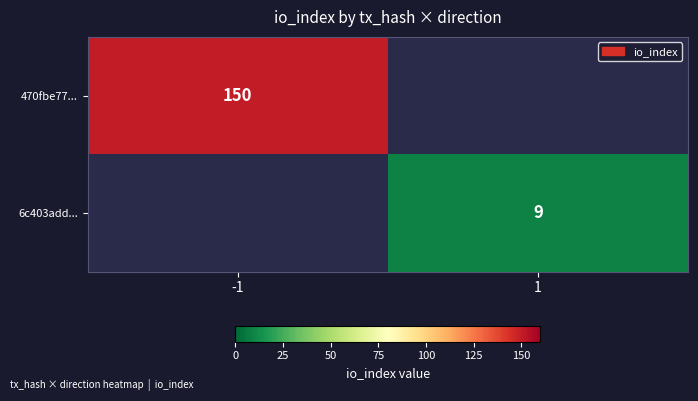

Is it true that 6c403add... equals 14.2 at 1?

False